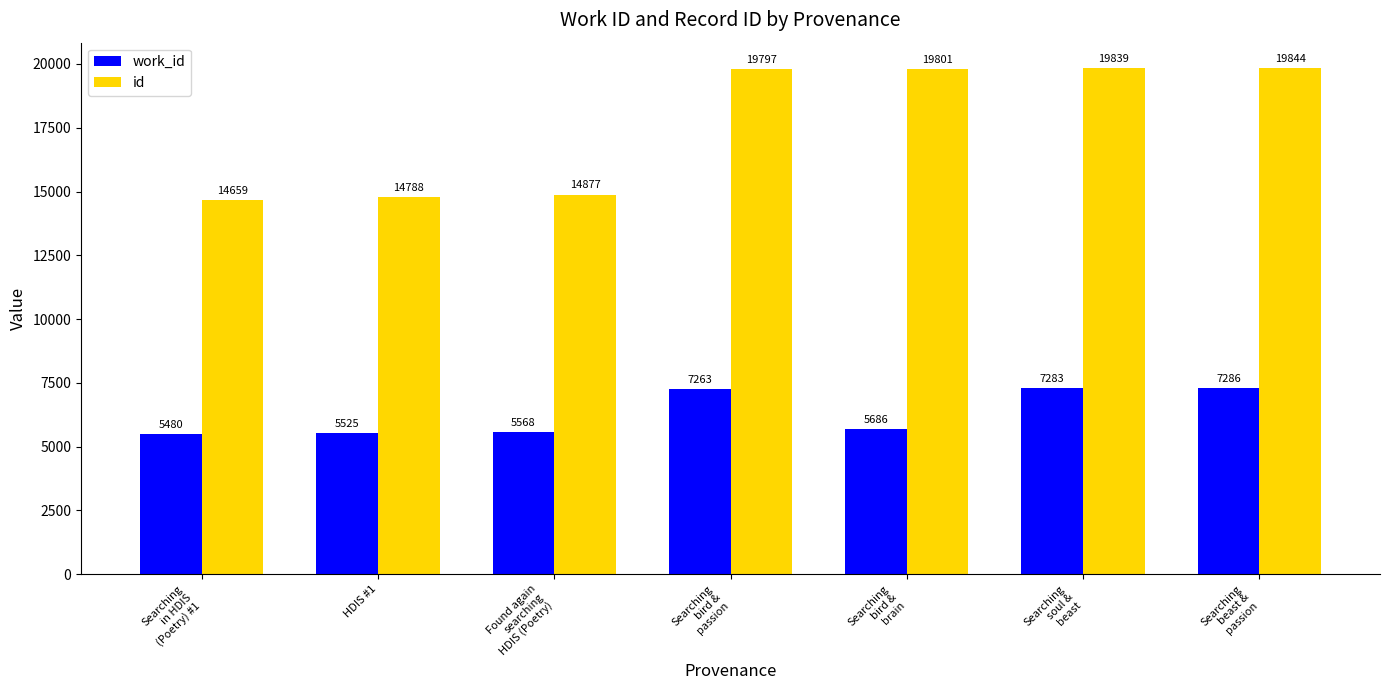

Rank the series by their average value, from lowest to highest.

work_id, id